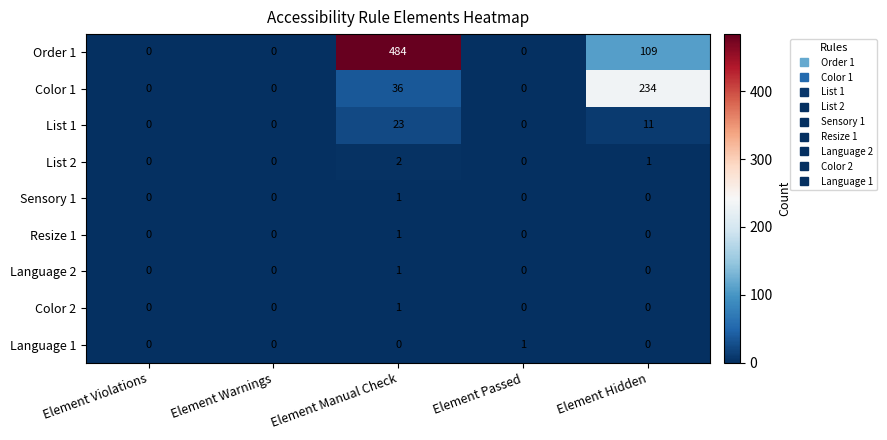

The value of List 2 at Element Violations is -1. True or false?

False